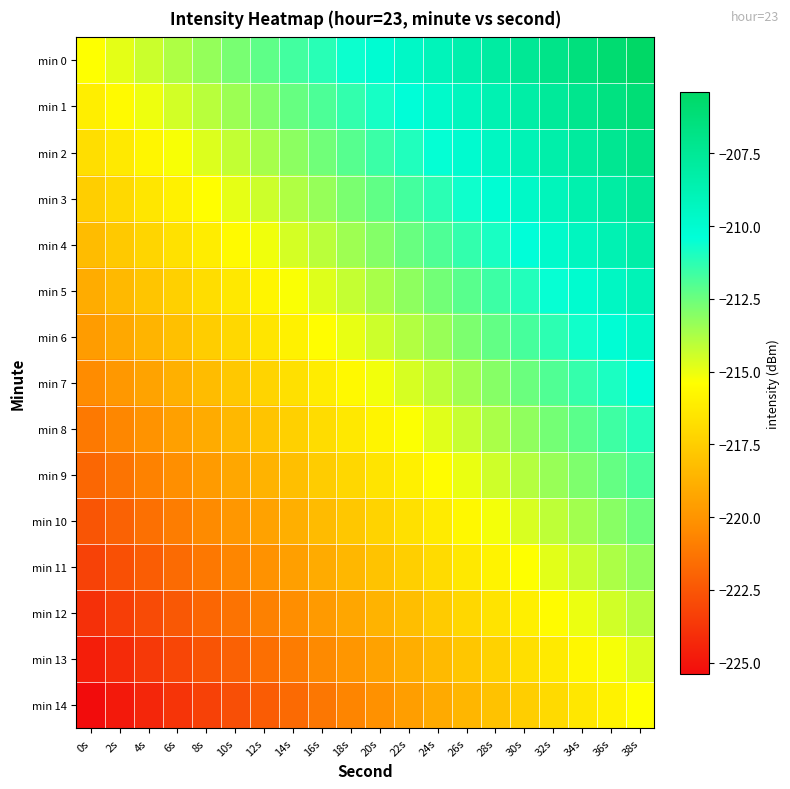

At how many categories does at least one series exceed -218?

20